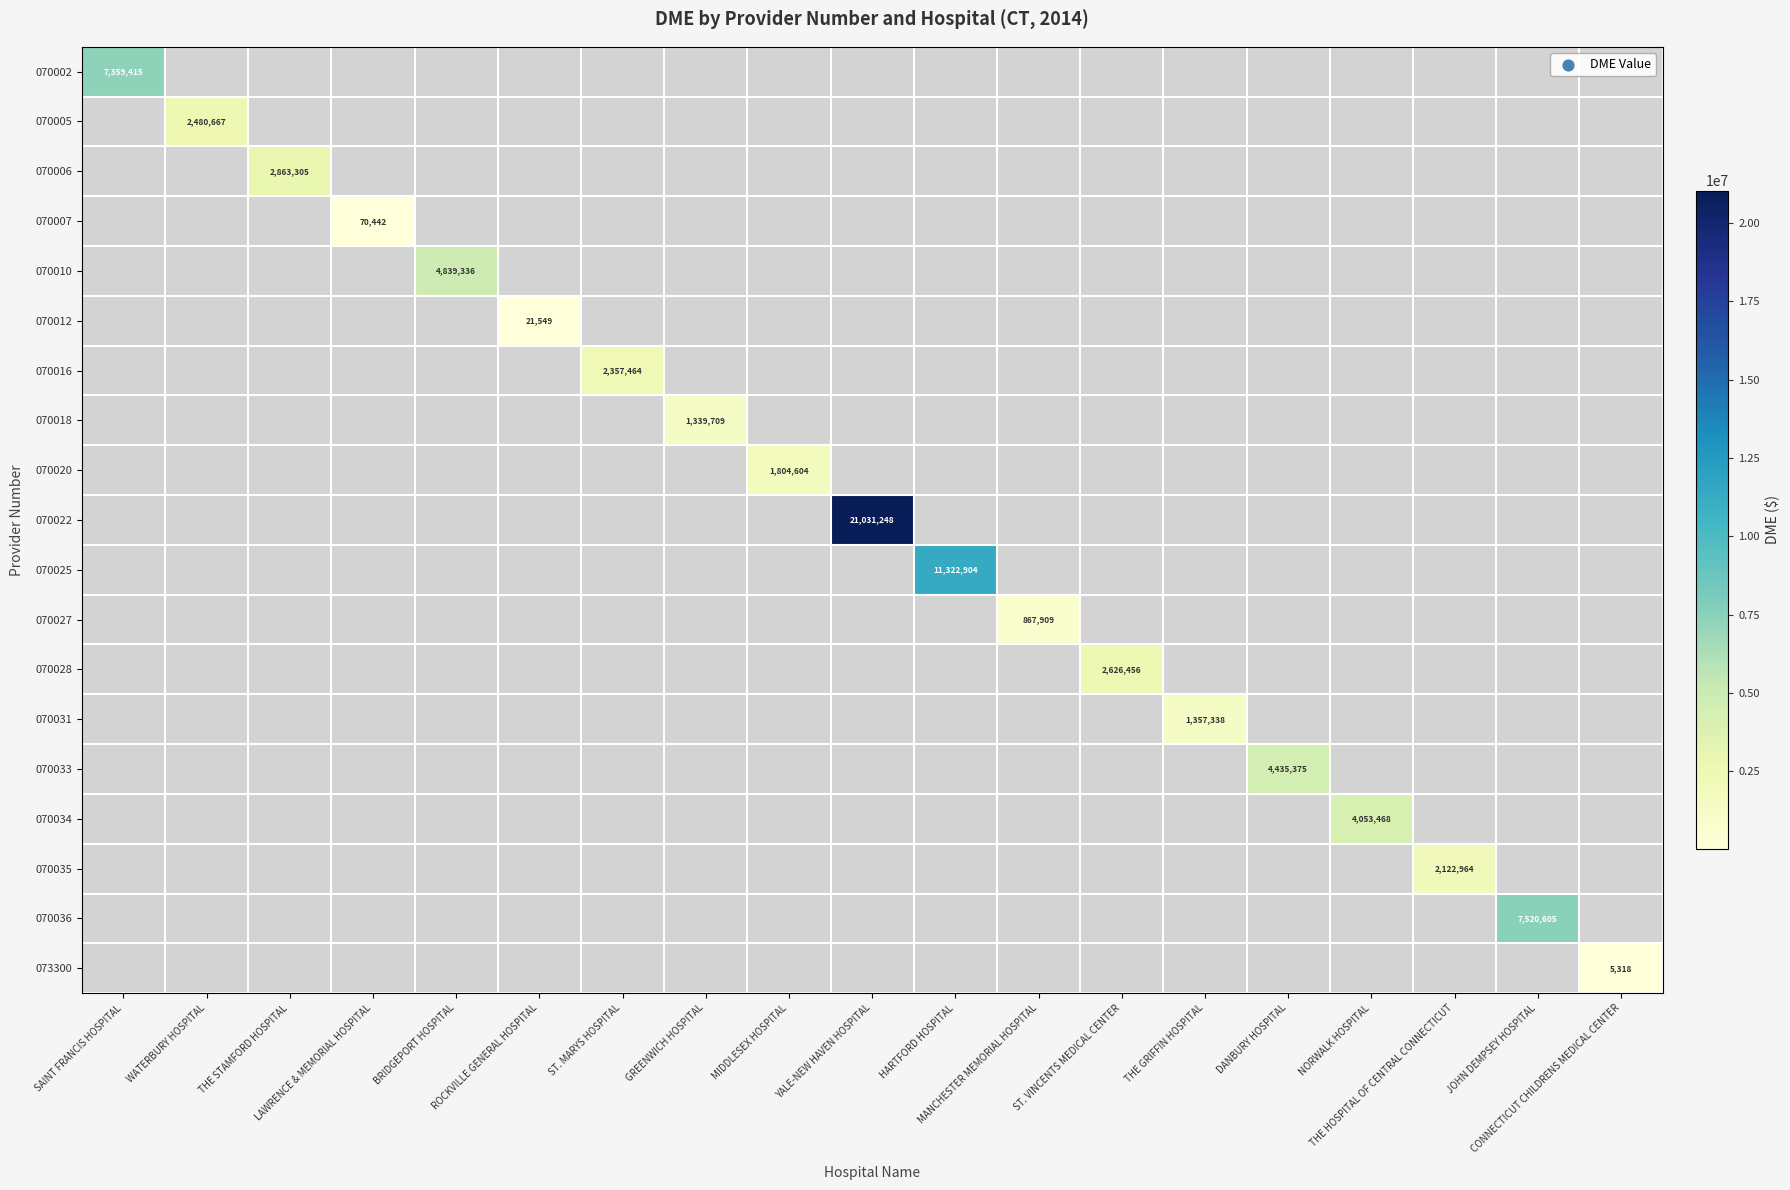

At which category does the chart reach its minimum across all series?

CONNECTICUT CHILDRENS MEDICAL CENTER